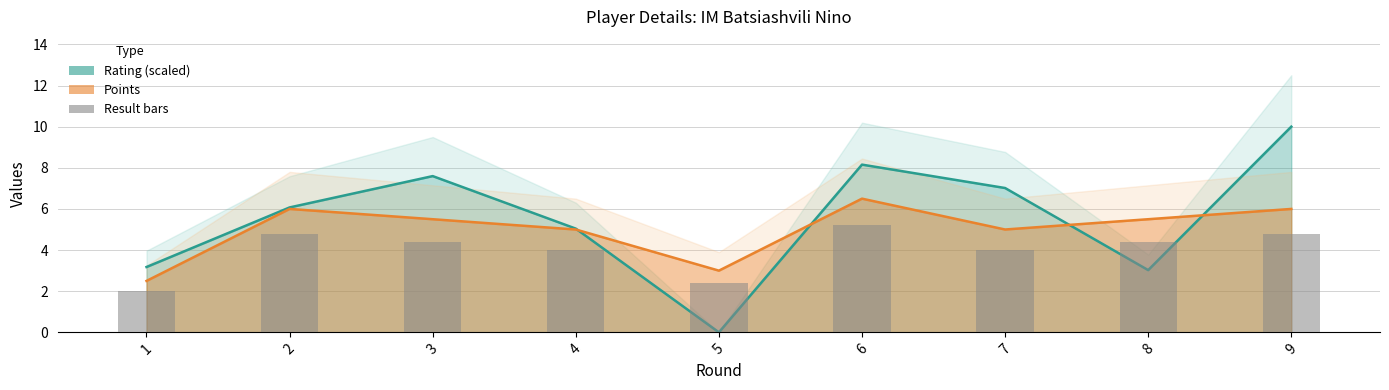

What is the minimum value for Points?

2.5